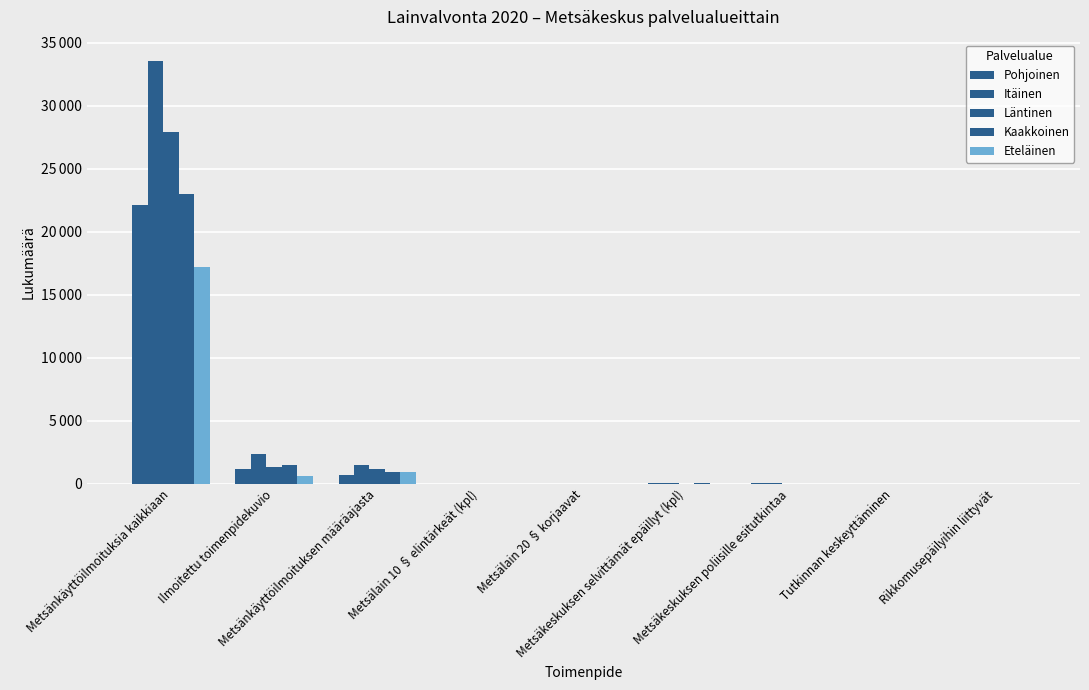

Does the chart contain stacked bars?

No